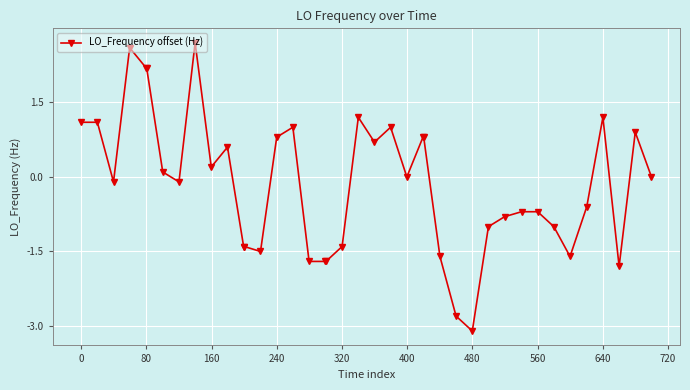

What is the value of the 36th point from the left?

-0.6